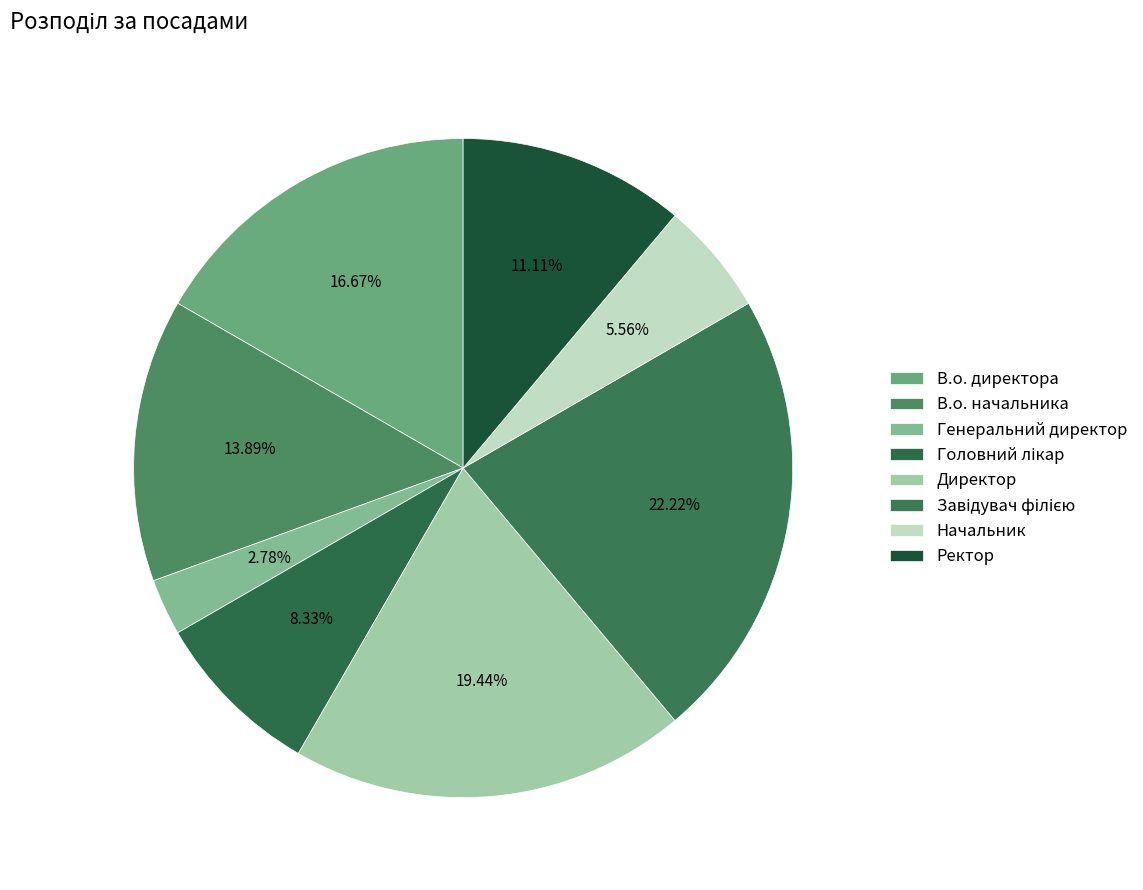

What is the largest slice in the pie chart?

Завідувач філією